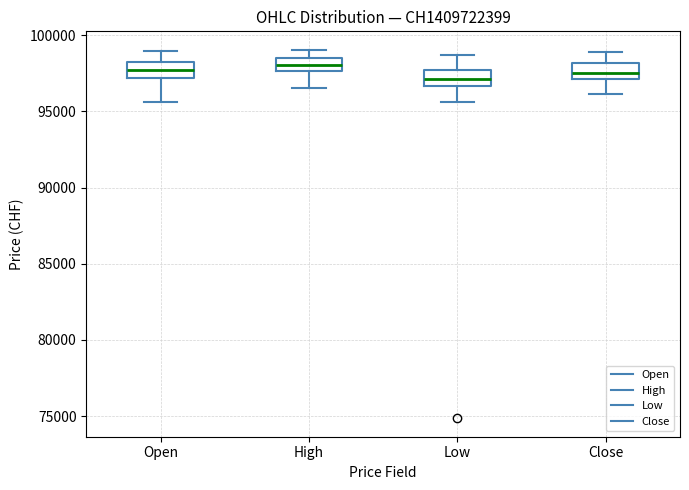

Reading left to right, transcribe this box plot: for each box, give where its median line is, the range the box spans, and where its two whiskers end, as read against the y-axis. The values are not printed on the chart, so give them approximately, as read against the axis.

Open: median 97500, box 97000 to 98000, whiskers 95500 to 99000
High: median 98000, box 97500 to 98500, whiskers 96500 to 99000
Low: median 97000, box 96500 to 97500, whiskers 95500 to 98500
Close: median 97500, box 97000 to 98000, whiskers 96000 to 99000